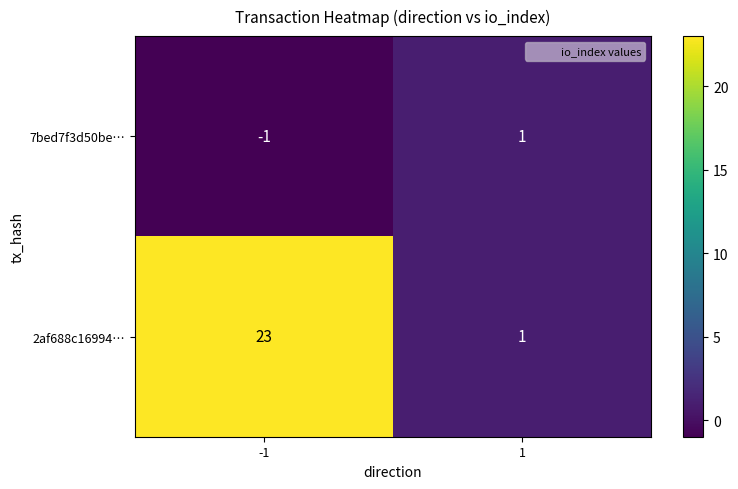

The 2af688c16994… series shows 32 at -1. True or false?

False